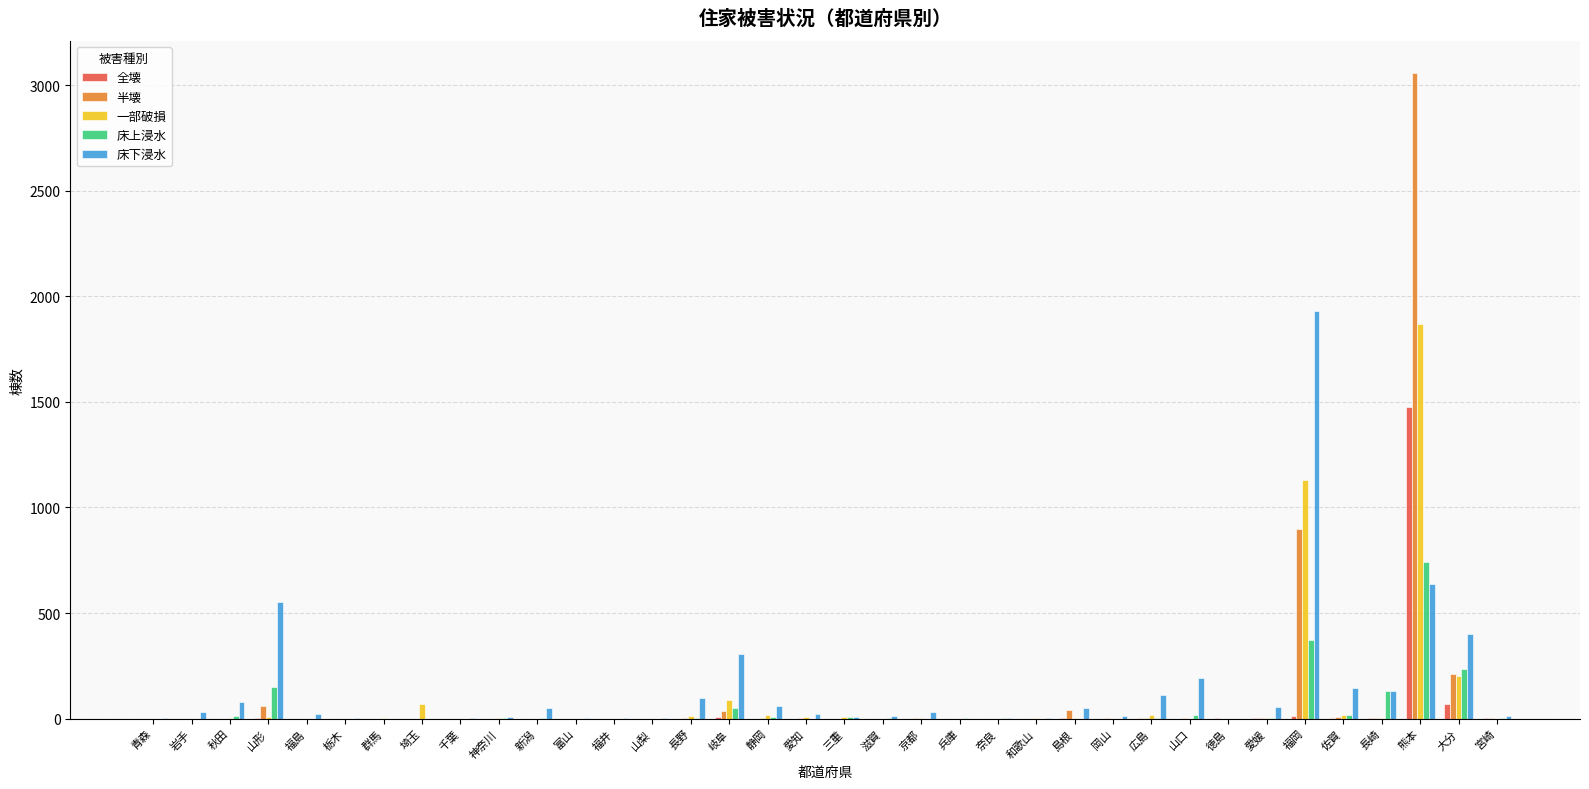

Which series changed the most between 山形 and 山梨?

床下浸水